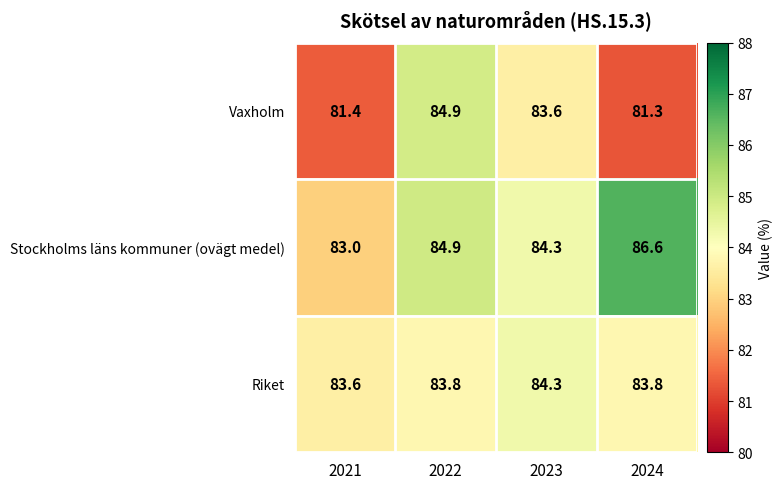

The value of Vaxholm at 2023 is 128.3. True or false?

False